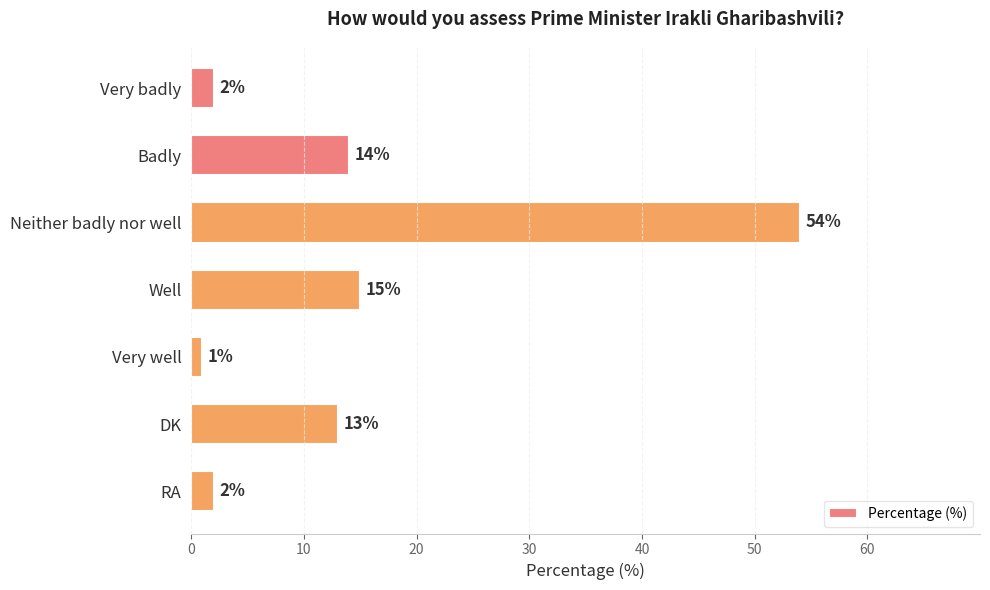

Reading top to bottom, extract all data points from this chart.

2	14	54	15	1	13	2